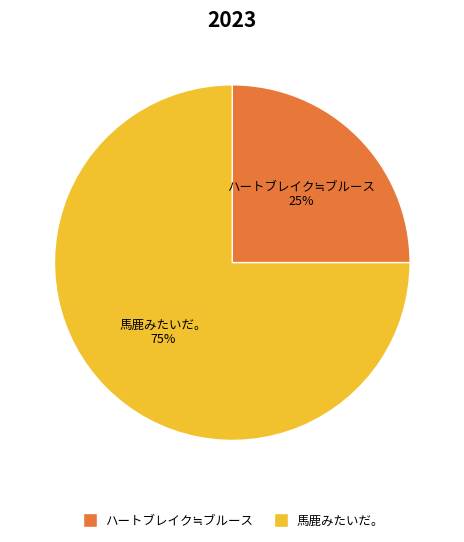

Does any single category account for the majority?

Yes